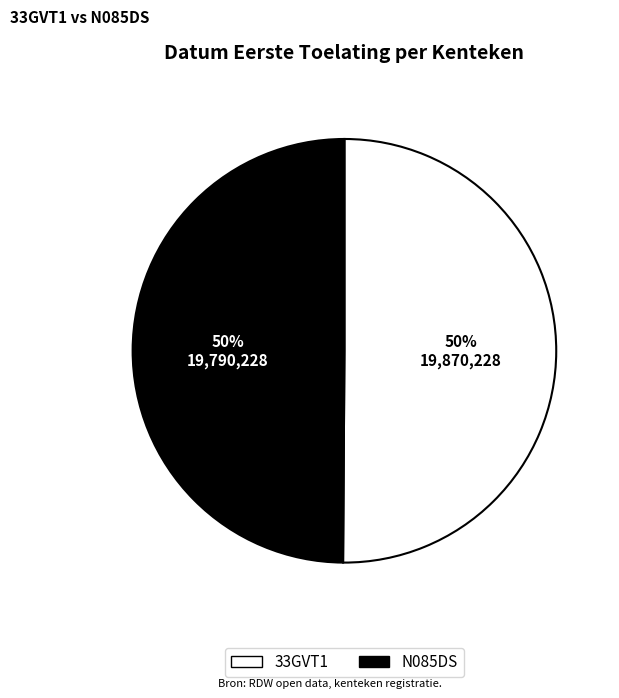

To the nearest percent, what percentage of the pie is 33GVT1?

50%